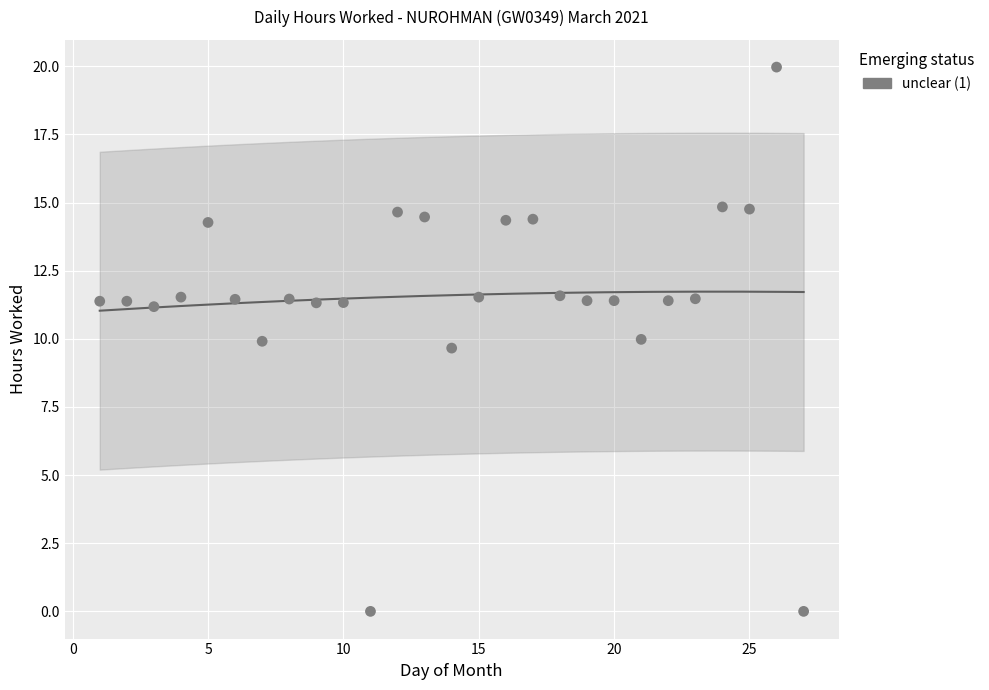

What Y value in the scatter plot is closest to 9?

9.7